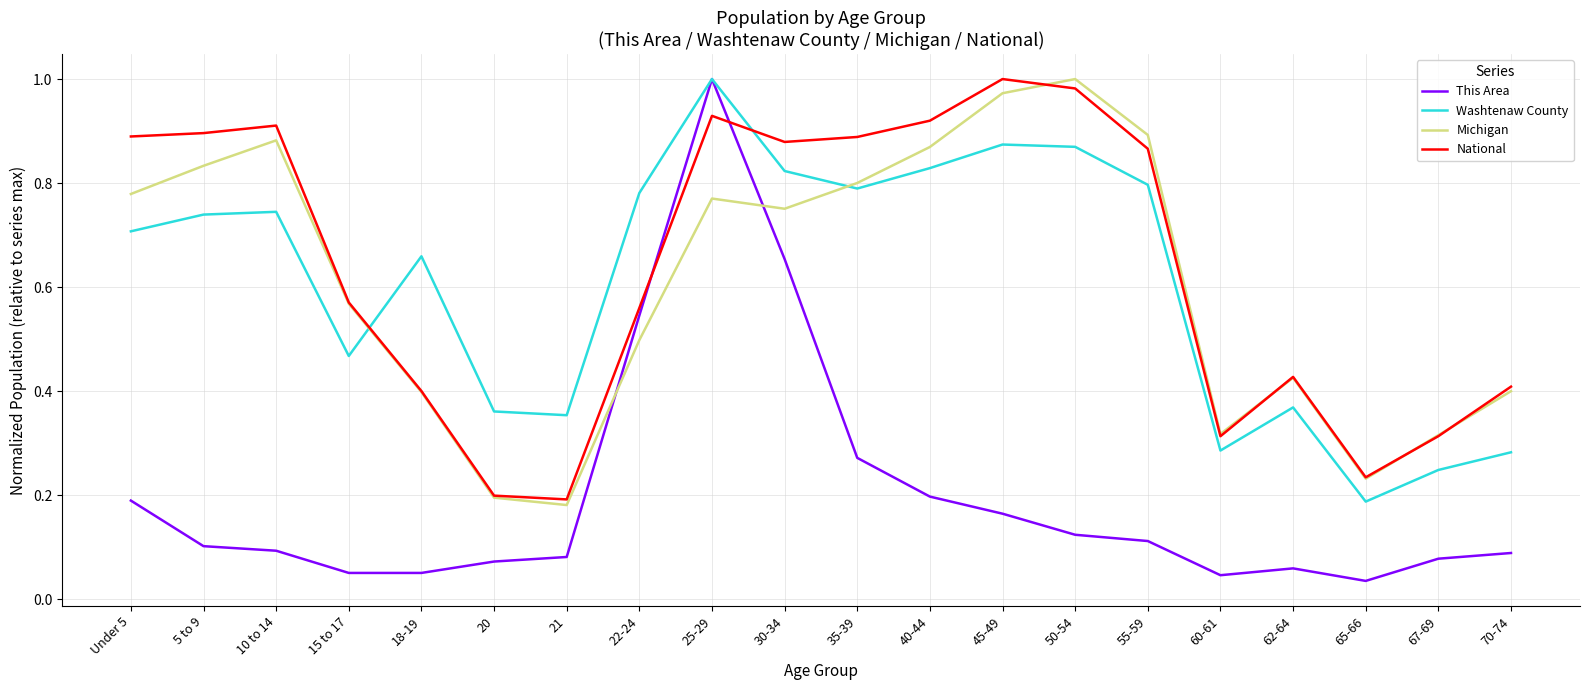

Between which two adjacent categories do Michigan and Washtenaw County first intersect?

15 to 17 and 18-19